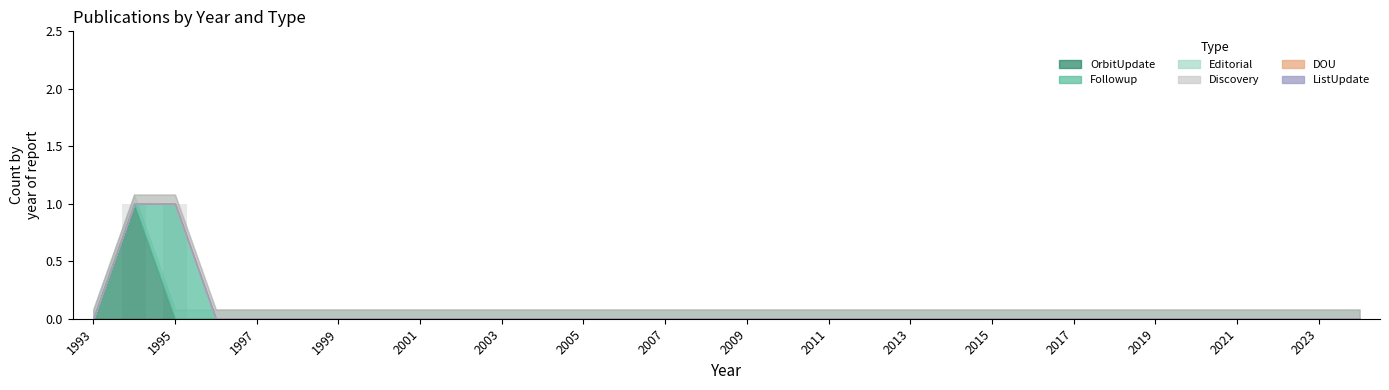

How many data points does each series have?

32